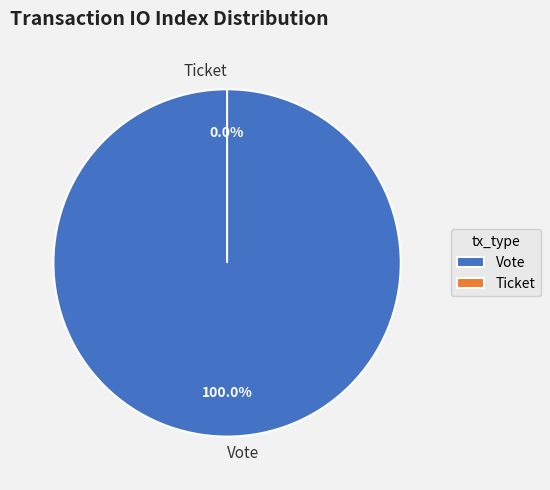

Rank the categories by value from highest to lowest.

Vote, Ticket